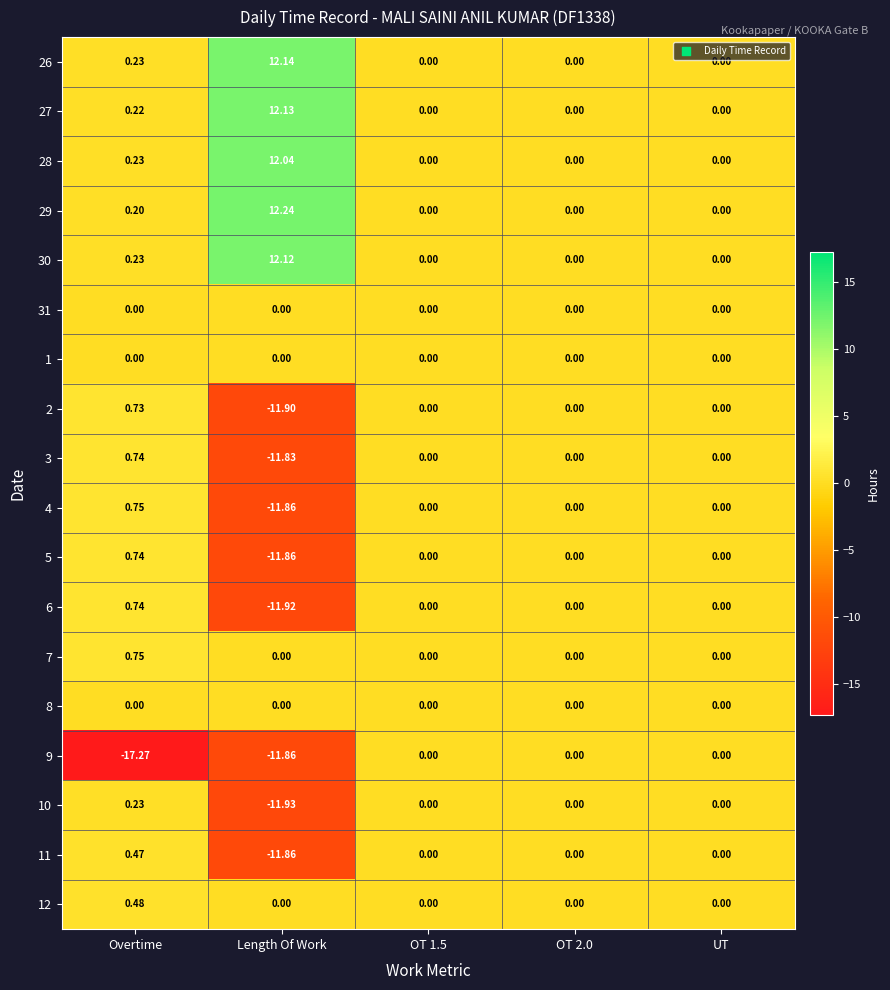

Is the value of 31 at Length Of Work greater than the value of 5 at Length Of Work?

Yes